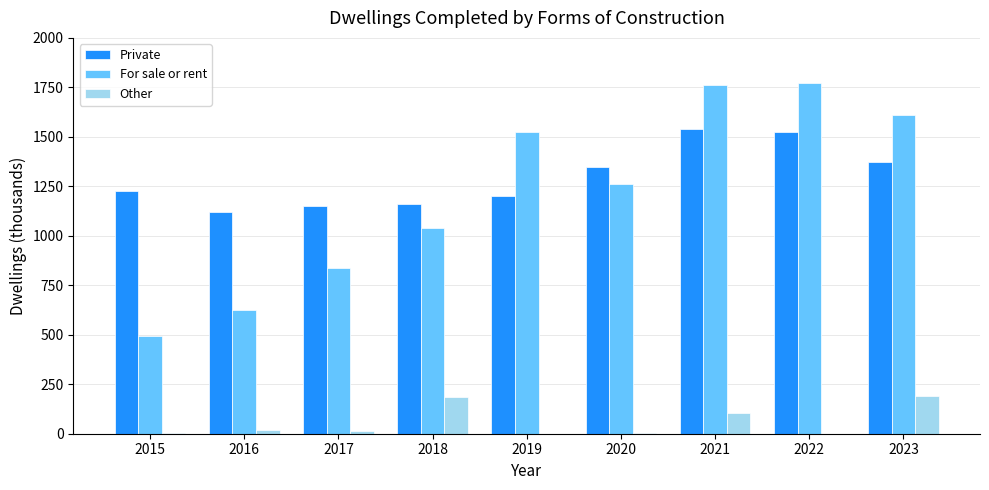

What is the total value across all series at 2018?

2388